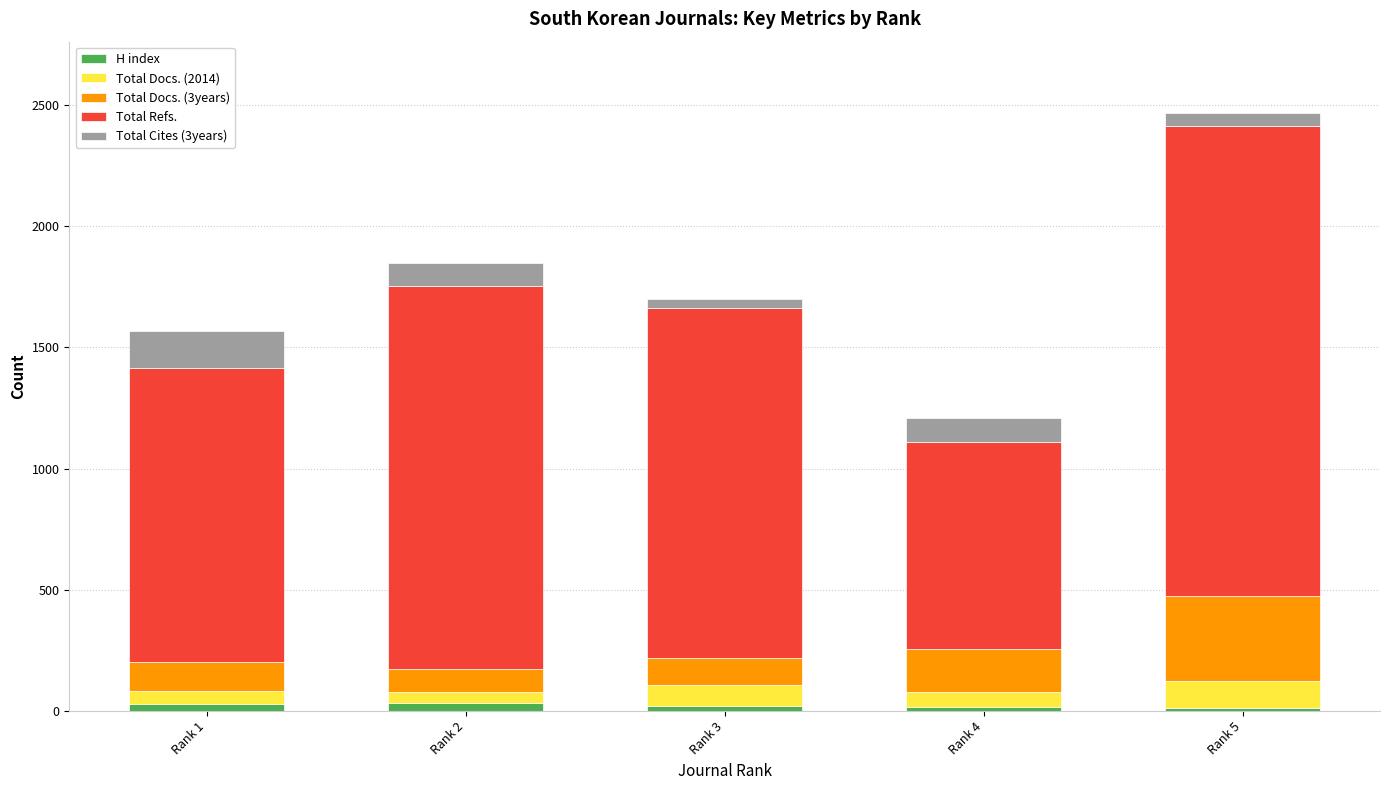

At which category is the sum across all series the highest?

Rank 5